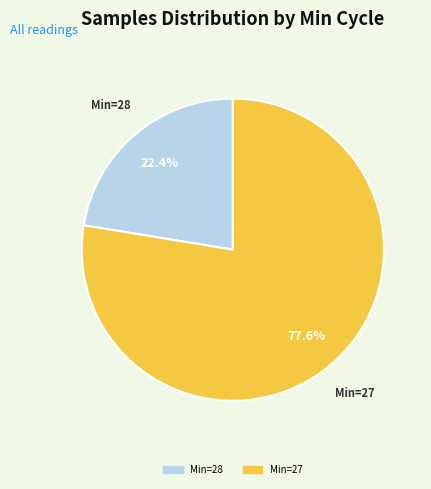

How many segments does this pie chart have?

2